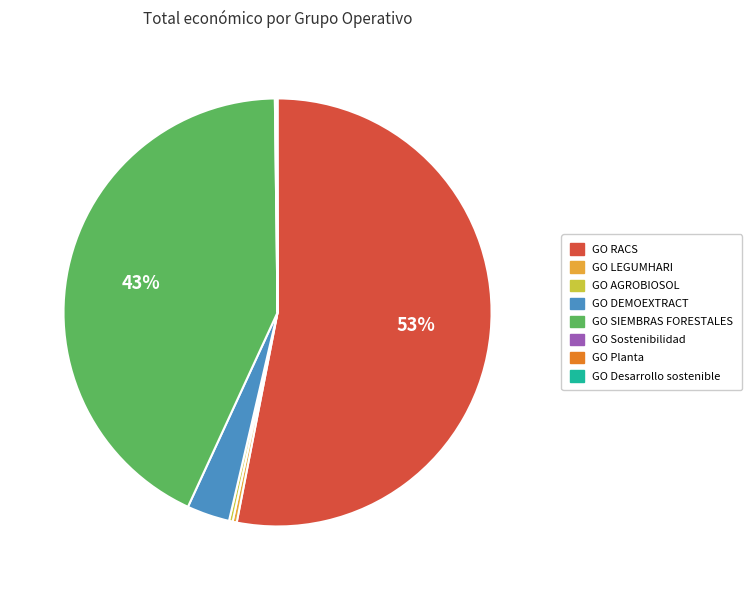

The GO RACS slice represents 41% of the pie. True or false?

False